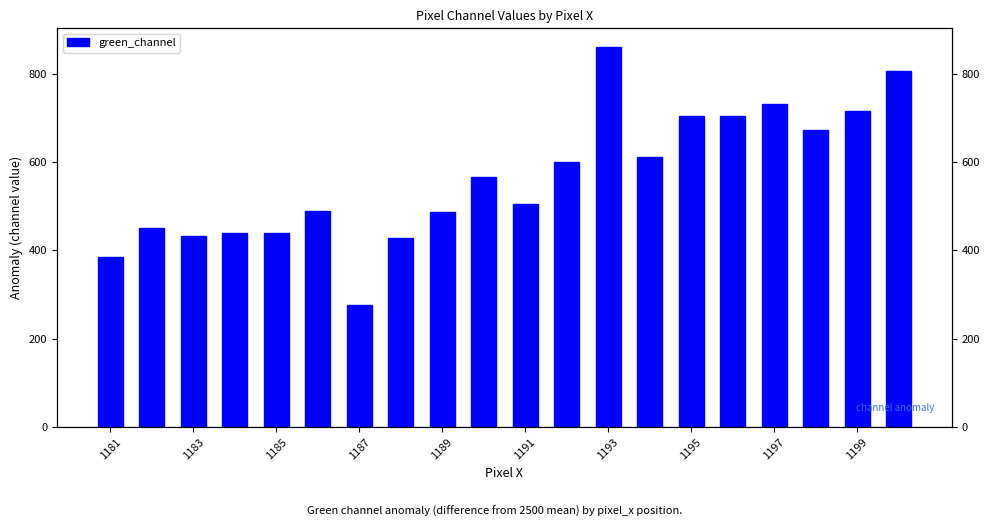

What is the average value?

565